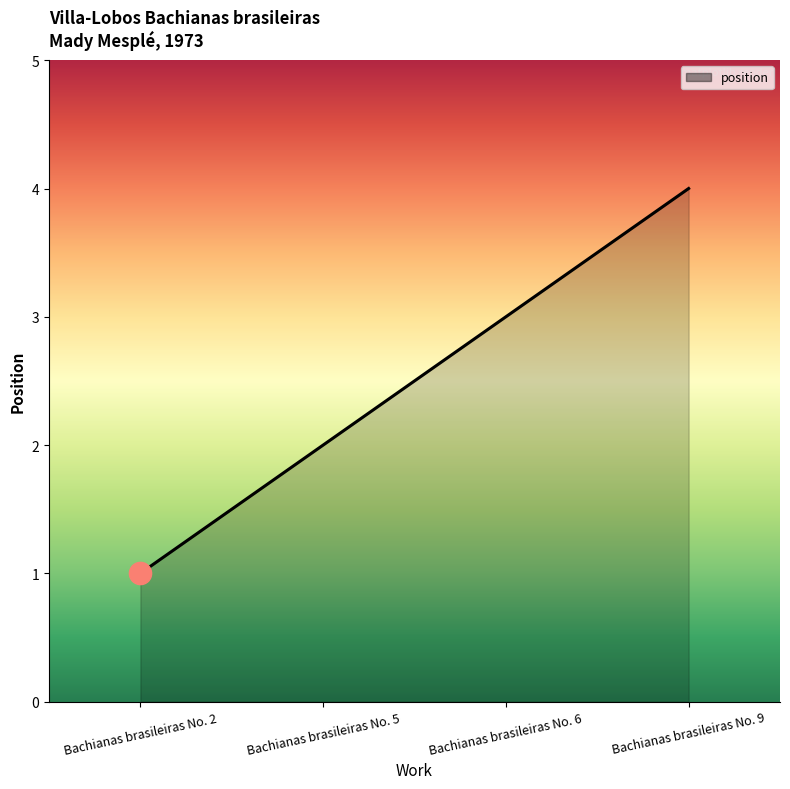

Does the chart have visible grid lines?

No